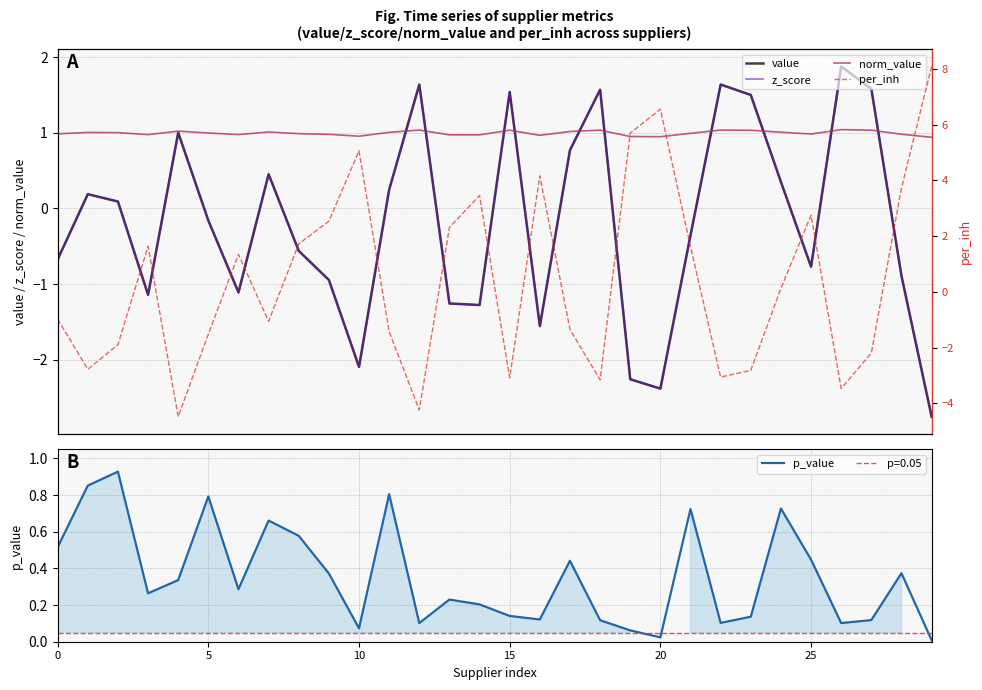

What are all the series names shown in the legend?

value, z_score, norm_value, p_value, per_inh